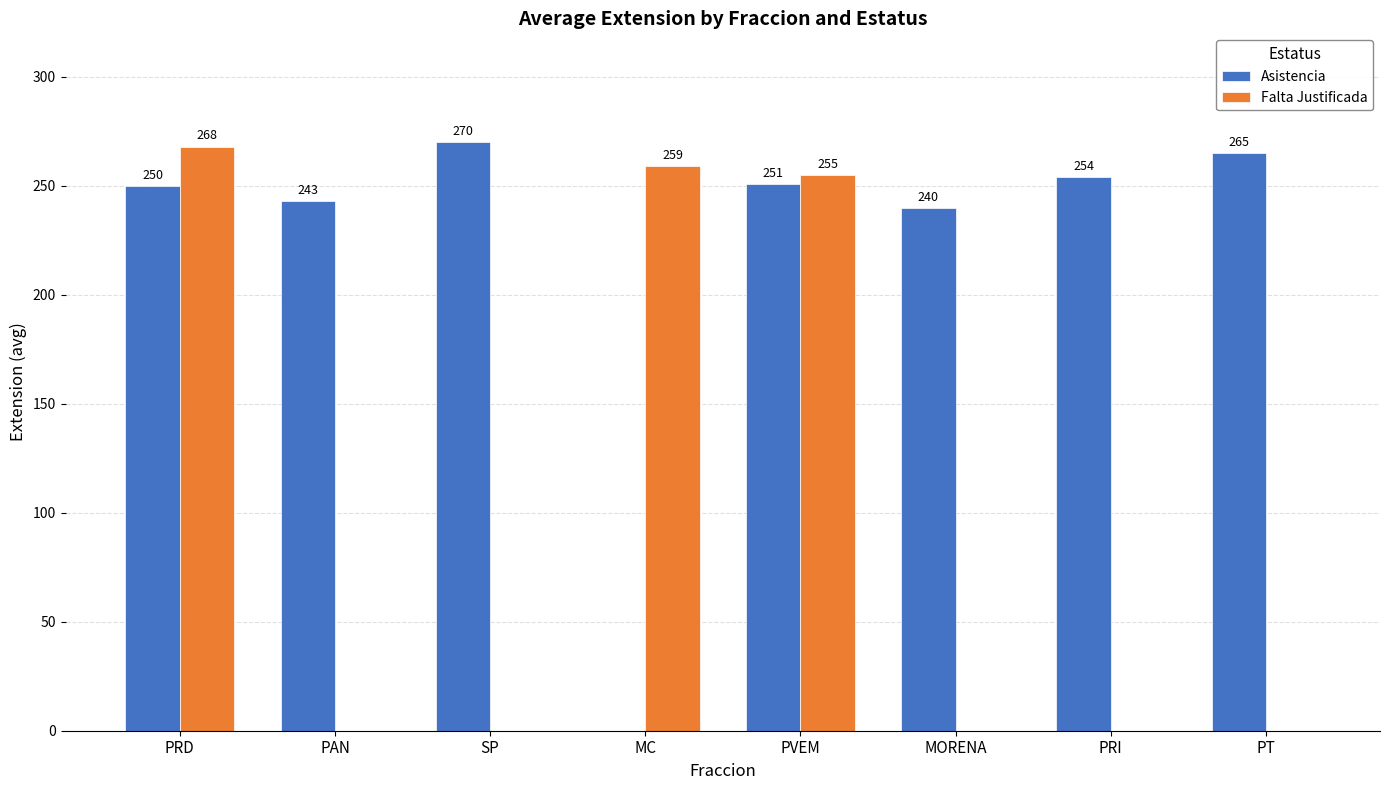

How many groups of bars are there?

8